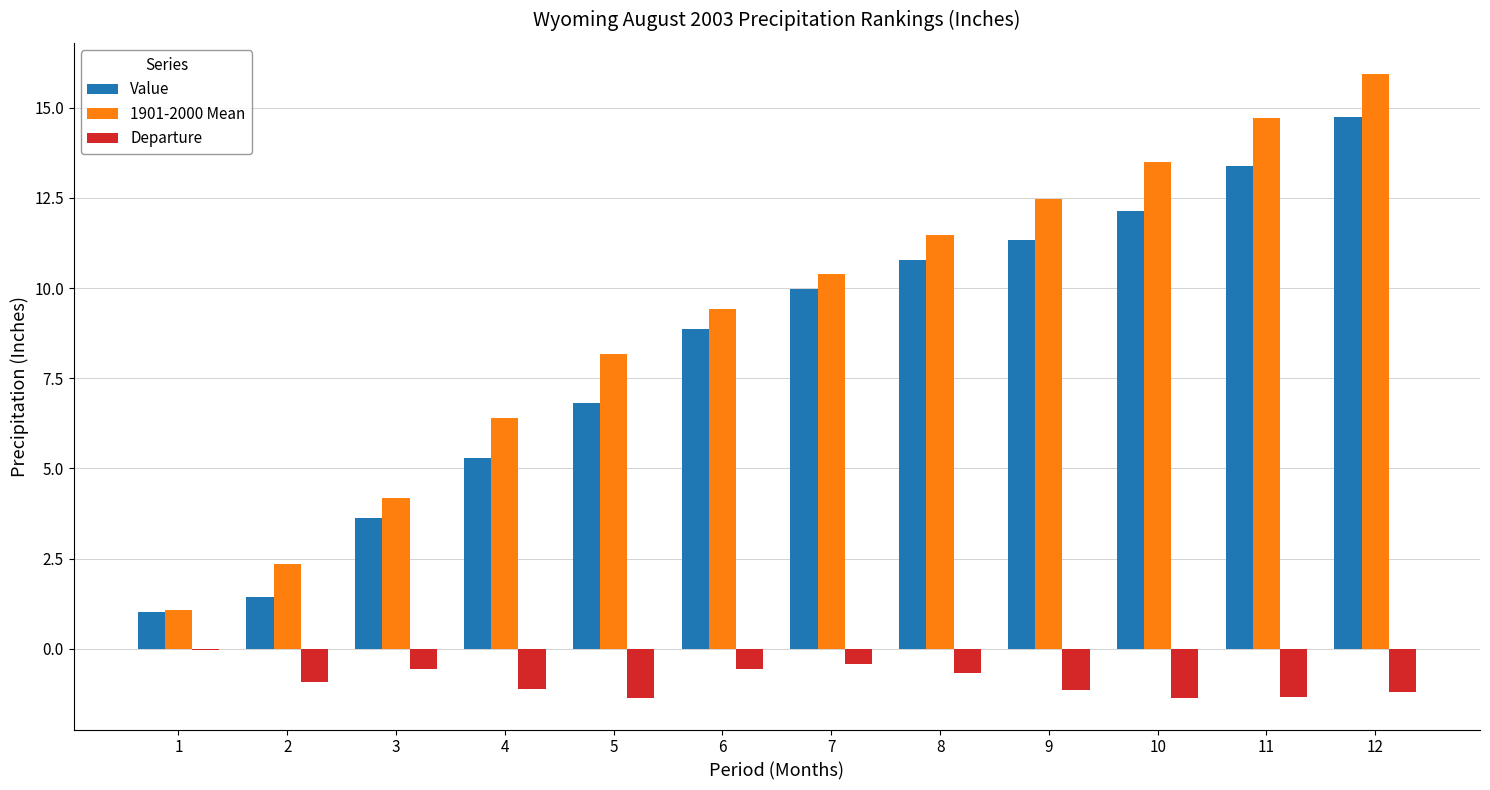

What is the difference between the Value values at 11 and 1?

12.3